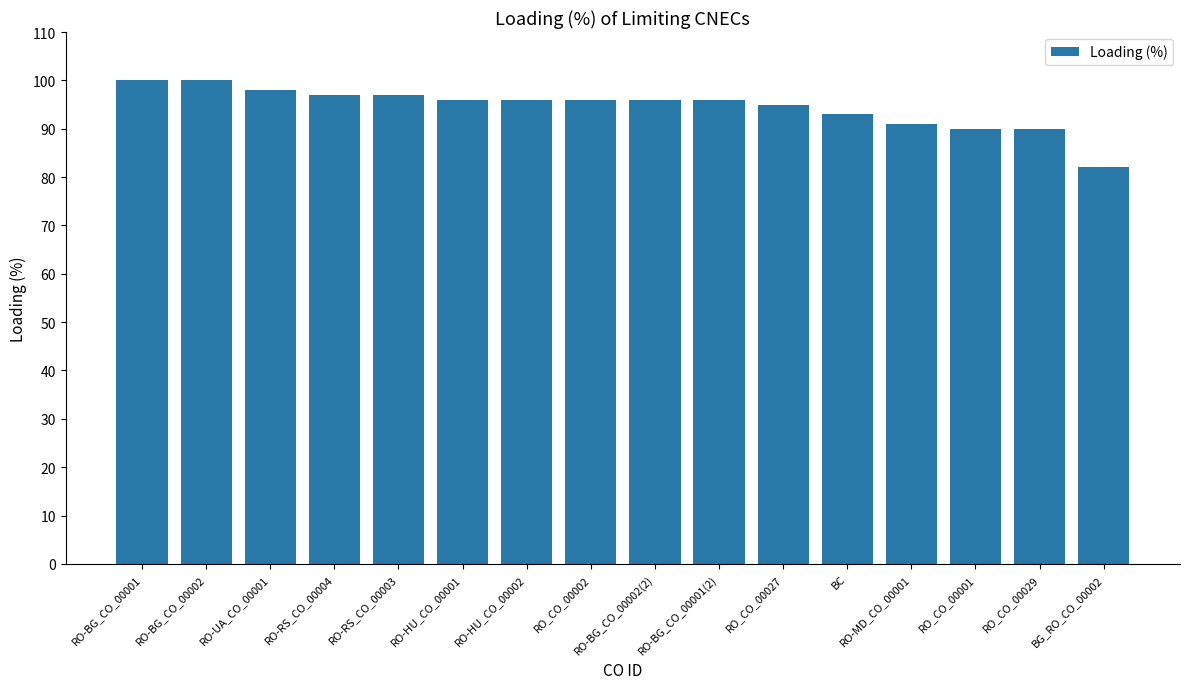

What is the difference between the maximum and minimum values?

18